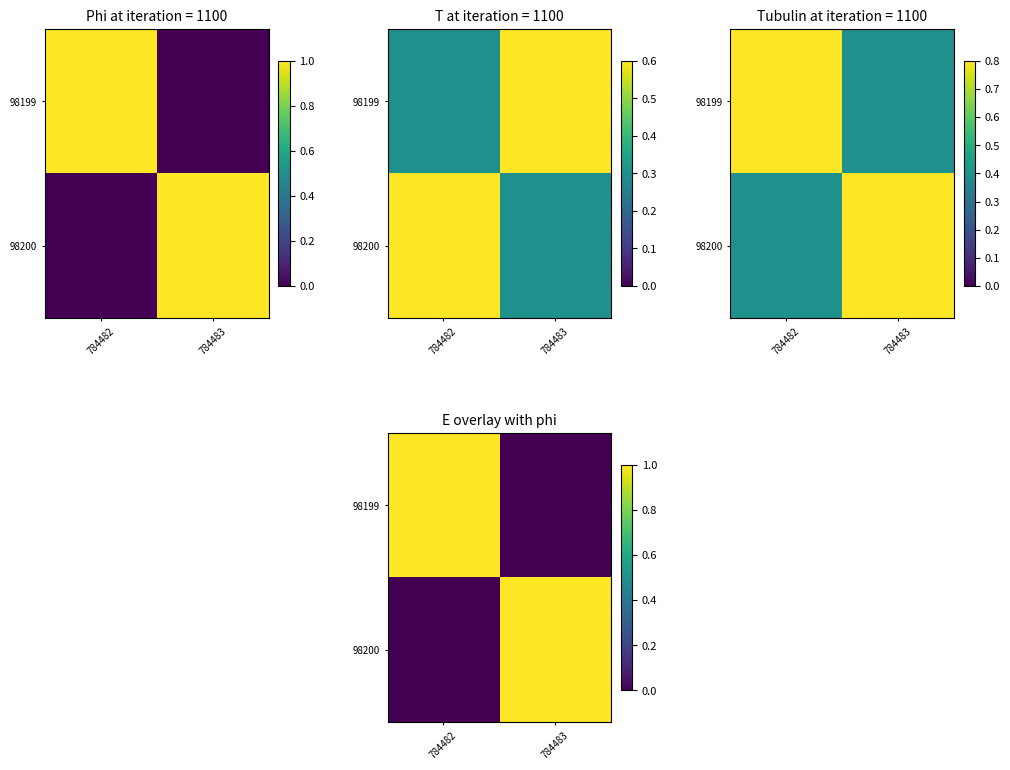

Is it true that 98200 equals 2 at 784483?

False